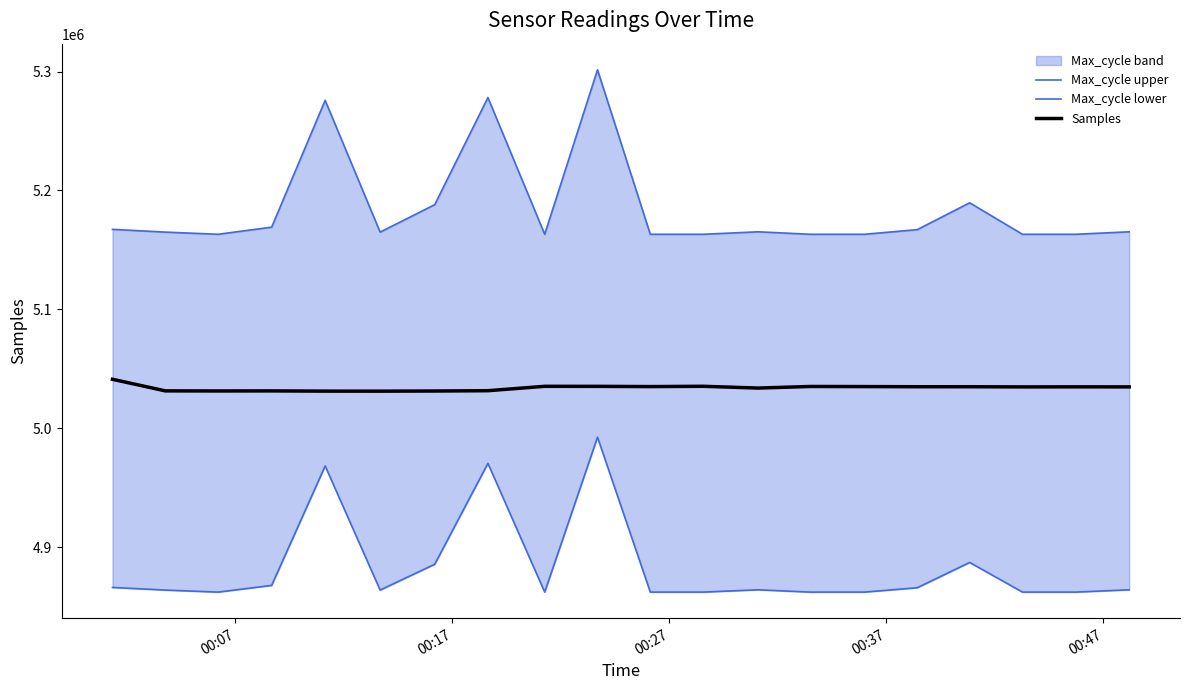

What is the lowest value of the Samples series?

5031327.0